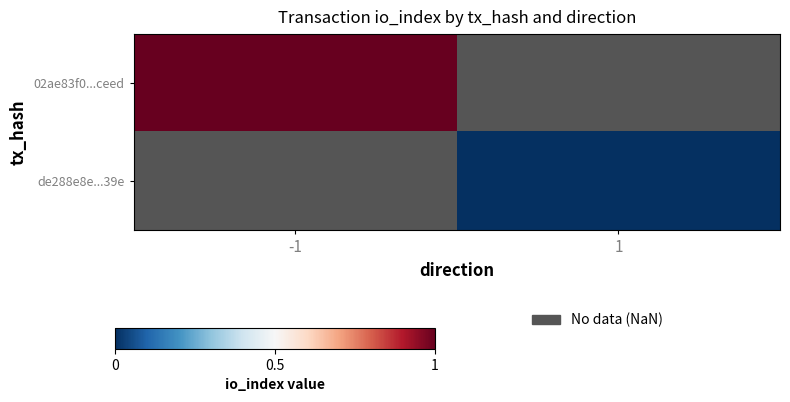

List the labels in order of de288e8e...39e value, largest first.

-1, 1